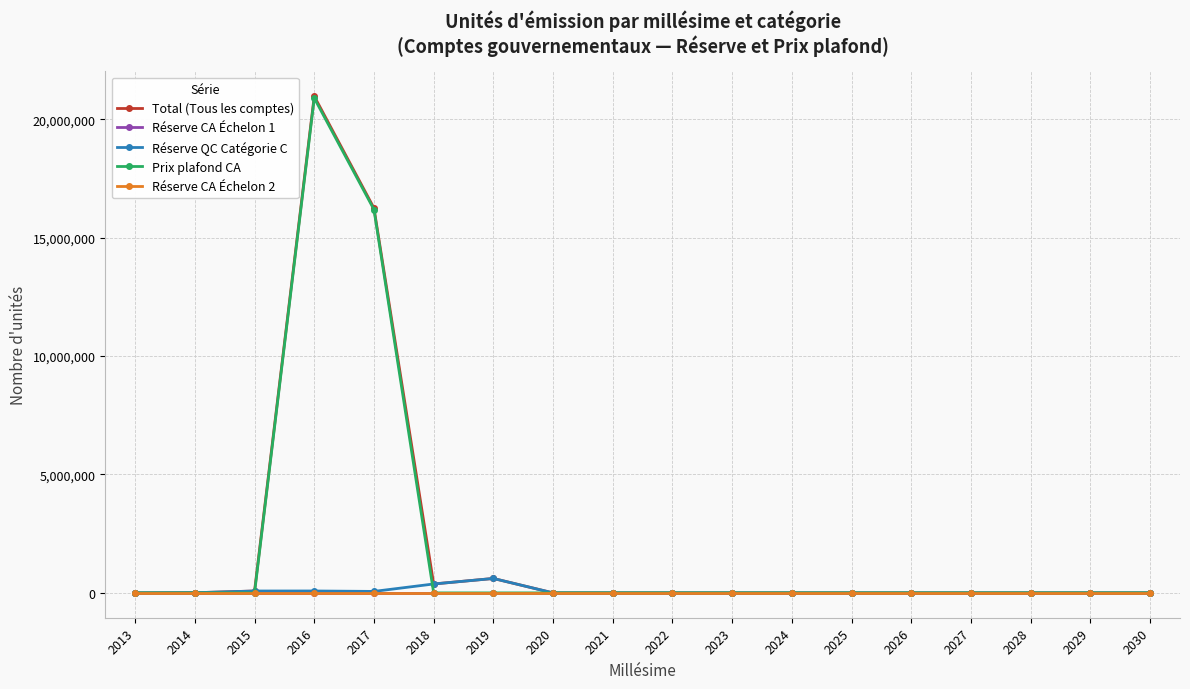

Reading left to right, what are all the values shown in this chart?

Total (Tous les comptes): 2013=0	2014=7125	2015=79710	2016=20971641	2017=16248243	2018=376682	2019=609387	2020=0	2021=0	2022=0	2023=0	2024=0	2025=0	2026=0	2027=0	2028=0	2029=0	2030=0
Réserve CA Échelon 1: 2013=0	2014=0	2015=0	2016=0	2017=0	2018=0	2019=0	2020=0	2021=0	2022=0	2023=0	2024=0	2025=0	2026=0	2027=0	2028=0	2029=0	2030=0
Réserve QC Catégorie C: 2013=0	2014=7125	2015=79710	2016=80394	2017=62568	2018=376682	2019=609387	2020=0	2021=0	2022=0	2023=0	2024=0	2025=0	2026=0	2027=0	2028=0	2029=0	2030=0
Prix plafond CA: 2013=0	2014=0	2015=0	2016=20891247	2017=16185675	2018=0	2019=0	2020=0	2021=0	2022=0	2023=0	2024=0	2025=0	2026=0	2027=0	2028=0	2029=0	2030=0
Réserve CA Échelon 2: 2013=0	2014=0	2015=0	2016=0	2017=0	2018=0	2019=0	2020=0	2021=0	2022=0	2023=0	2024=0	2025=0	2026=0	2027=0	2028=0	2029=0	2030=0